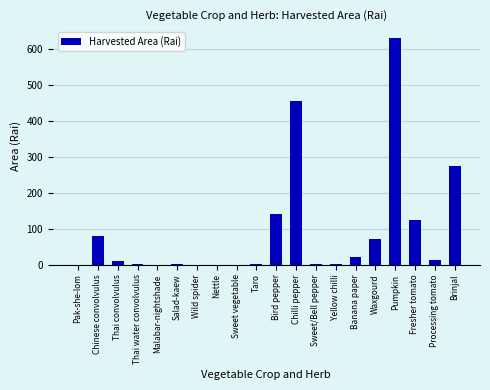

The value at Brinjal is 131.1. True or false?

False